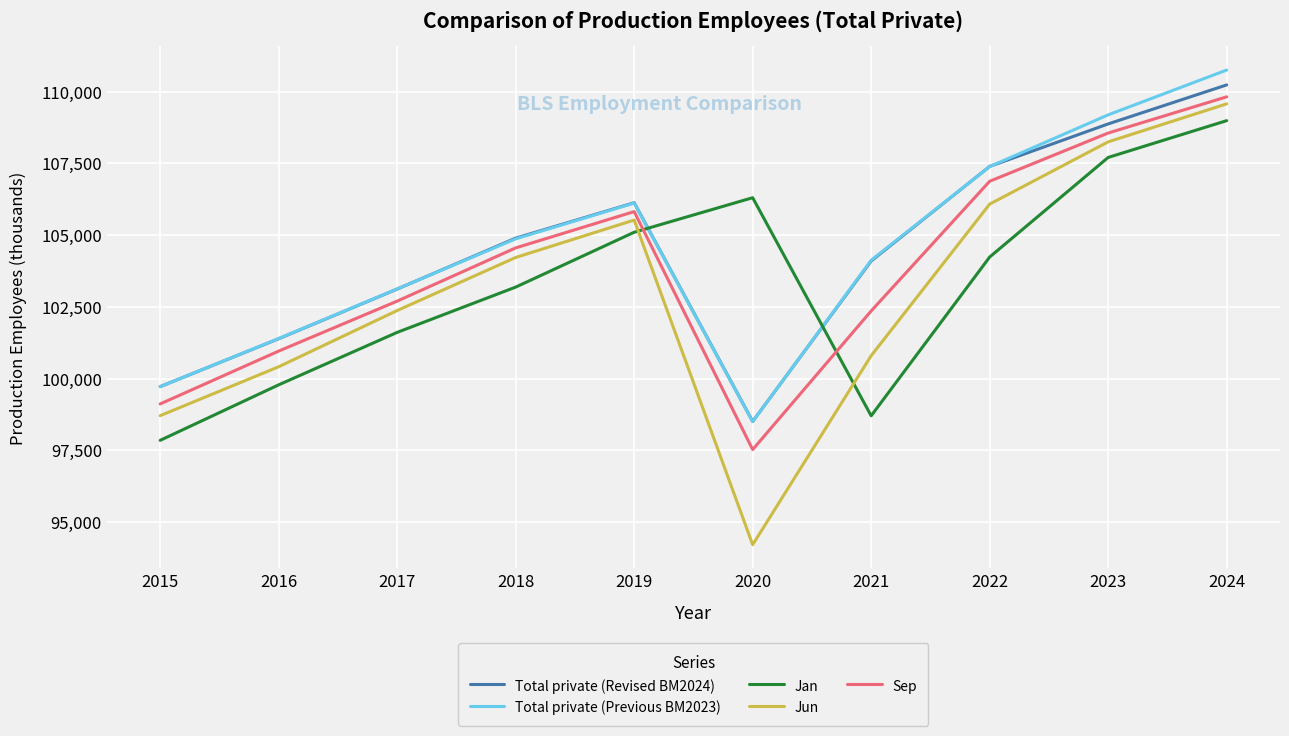

What is the difference between the maximum and second lowest values in the Jan series?

10285